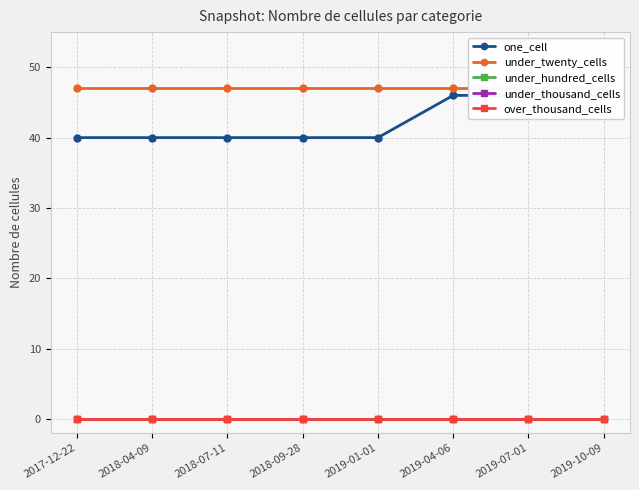

Does the chart display data point markers on the line(s)?

Yes